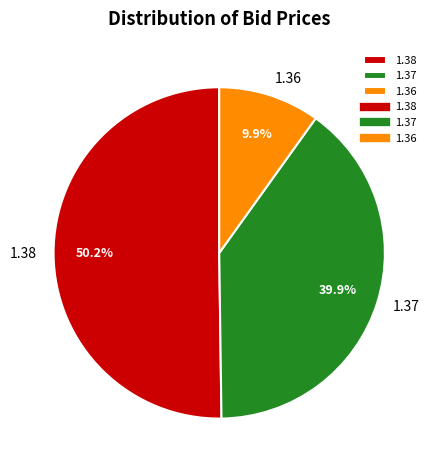

Does any single category account for the majority?

Yes